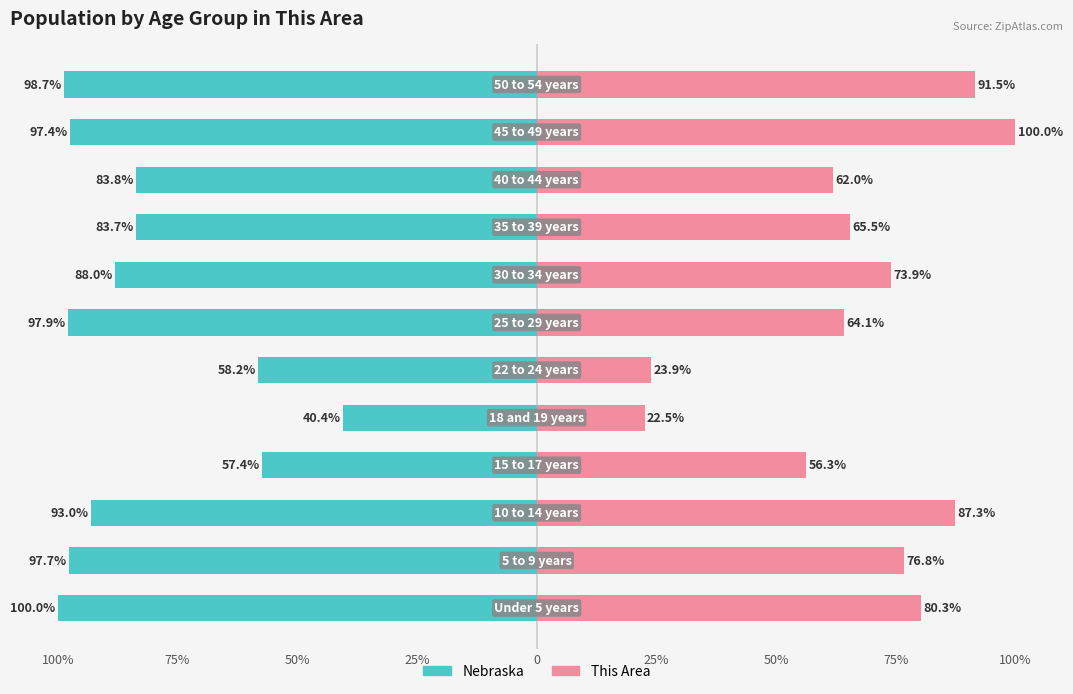

What is the maximum value shown in the chart?

100.0